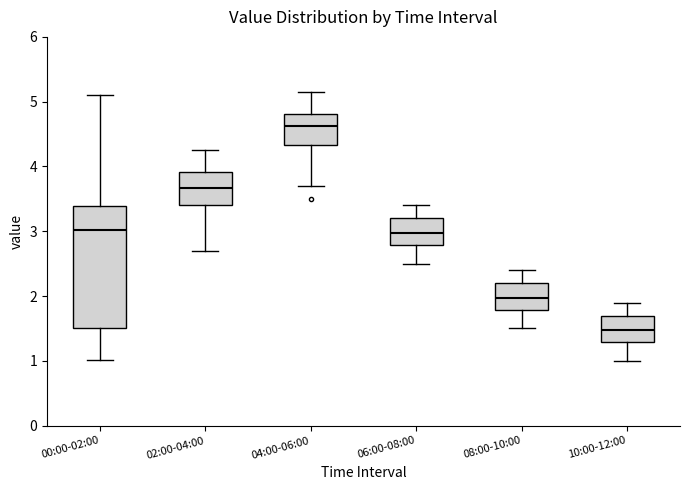

Reading left to right, read every box against the y-axis: the position of its median line, the range the box covers, and the ends of its whiskers. The values are not printed on the chart, so give them approximately, as read against the axis.

00:00-02:00: median 3.0, box 1.5 to 3.4, whiskers 1.0 to 5.1
02:00-04:00: median 3.7, box 3.4 to 3.9, whiskers 2.7 to 4.3
04:00-06:00: median 4.6, box 4.3 to 4.8, whiskers 3.7 to 5.2
06:00-08:00: median 3.0, box 2.8 to 3.2, whiskers 2.5 to 3.4
08:00-10:00: median 2.0, box 1.8 to 2.2, whiskers 1.5 to 2.4
10:00-12:00: median 1.5, box 1.3 to 1.7, whiskers 1.0 to 1.9